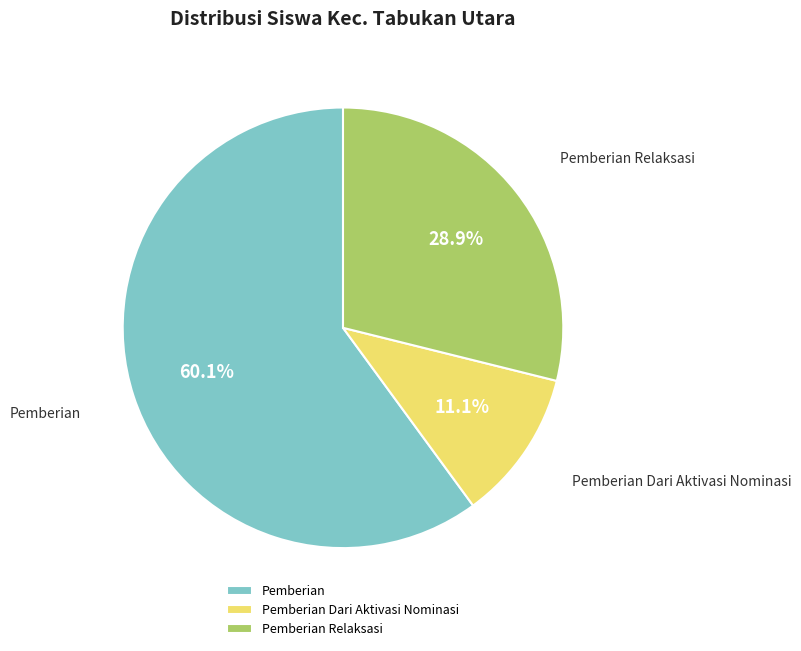

To the nearest percent, what is the difference between the largest and smallest slice percentages?

49%